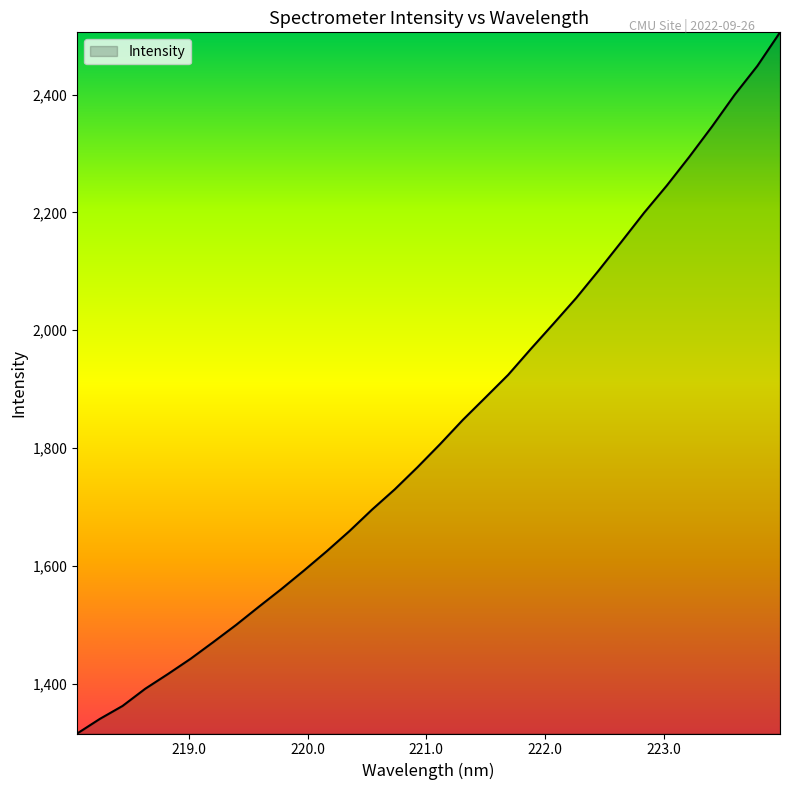

What is the difference between the maximum and minimum values?

1190.1